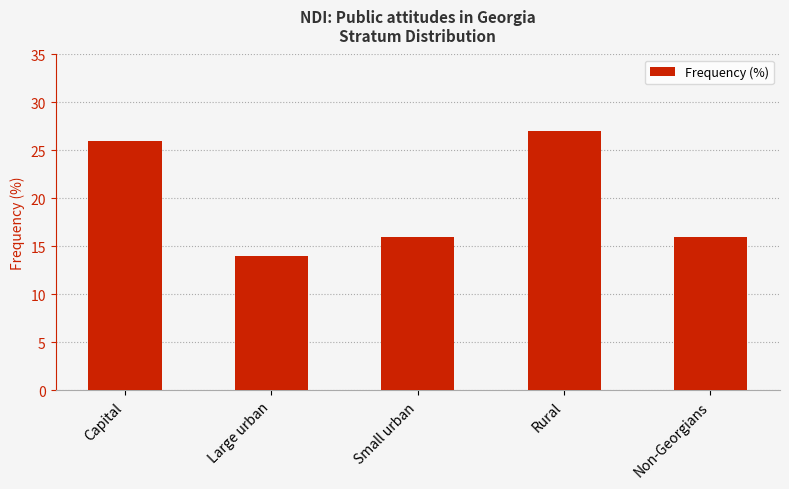

What is the smallest value displayed?

14